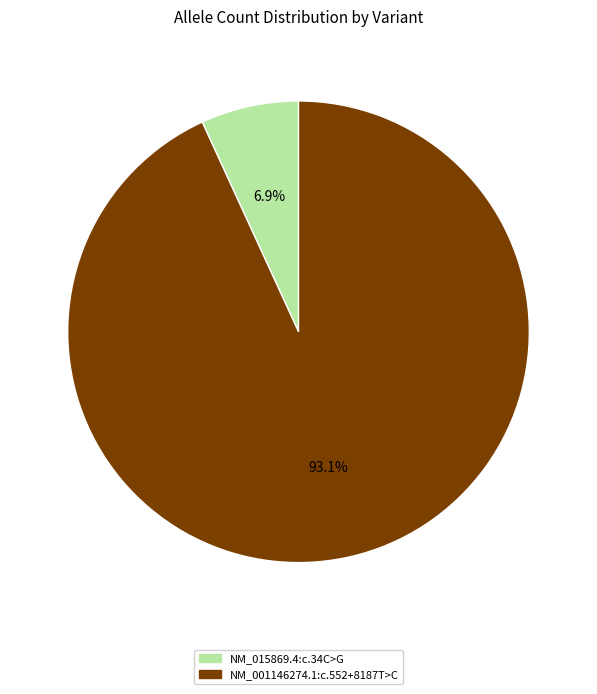

To the nearest percent, what is the difference between the NM_001146274.1:c.552+8187T>C and NM_015869.4:c.34C>G slice percentages?

86%